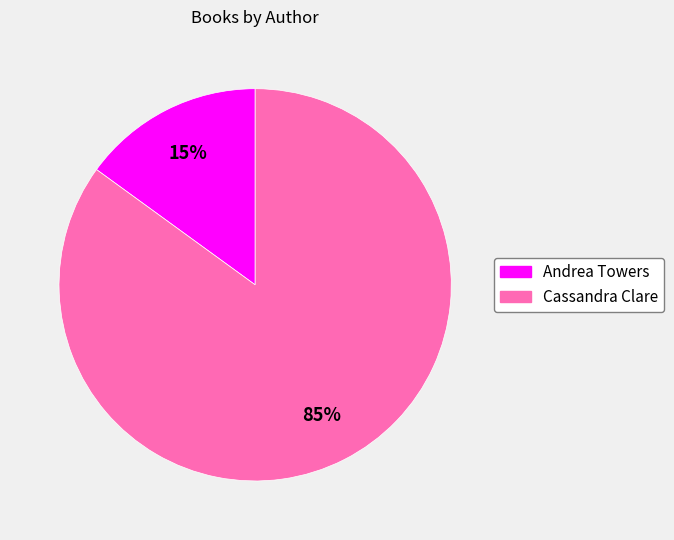

Which slice represents more than half of the pie?

Cassandra Clare